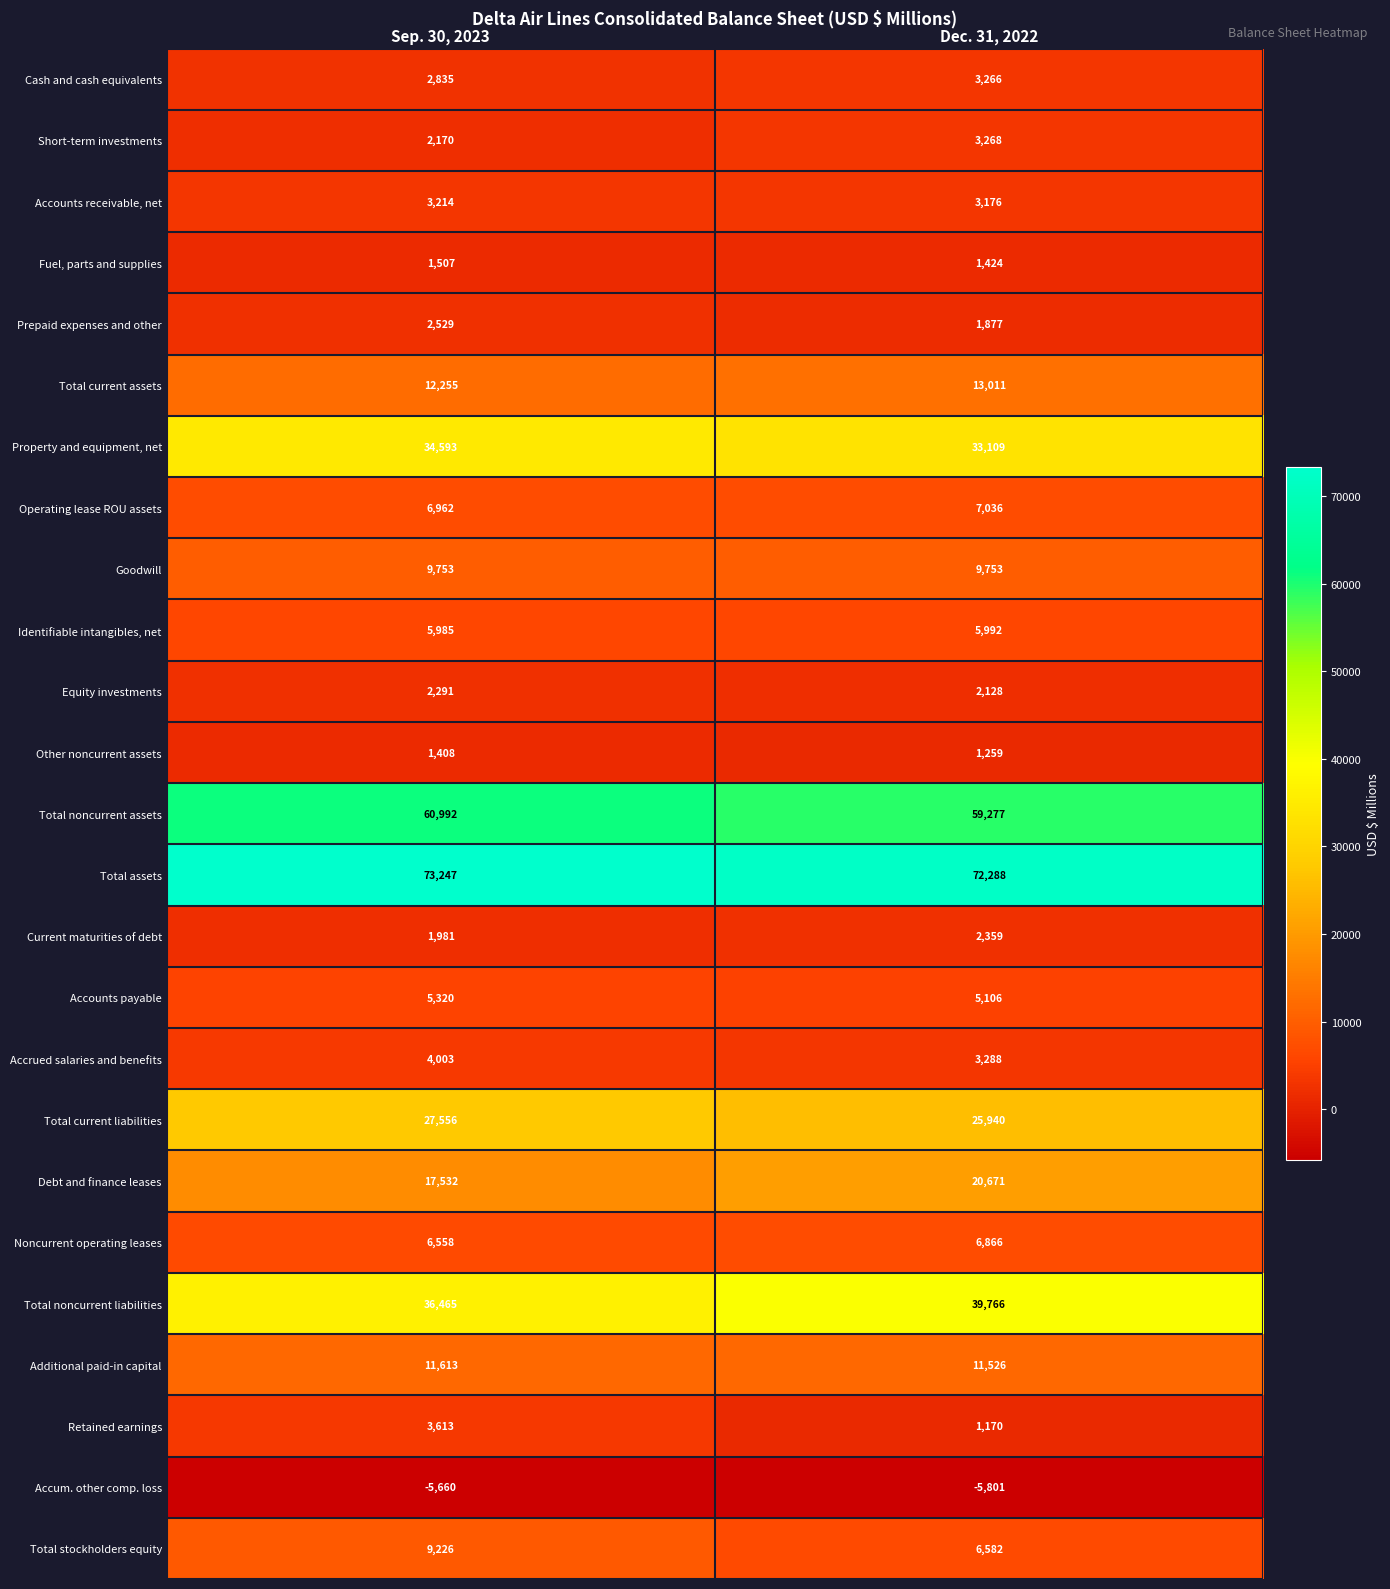

What is the sum of the Accum. other comp. loss values at Sep. 30, 2023 and Dec. 31, 2022?

-11461